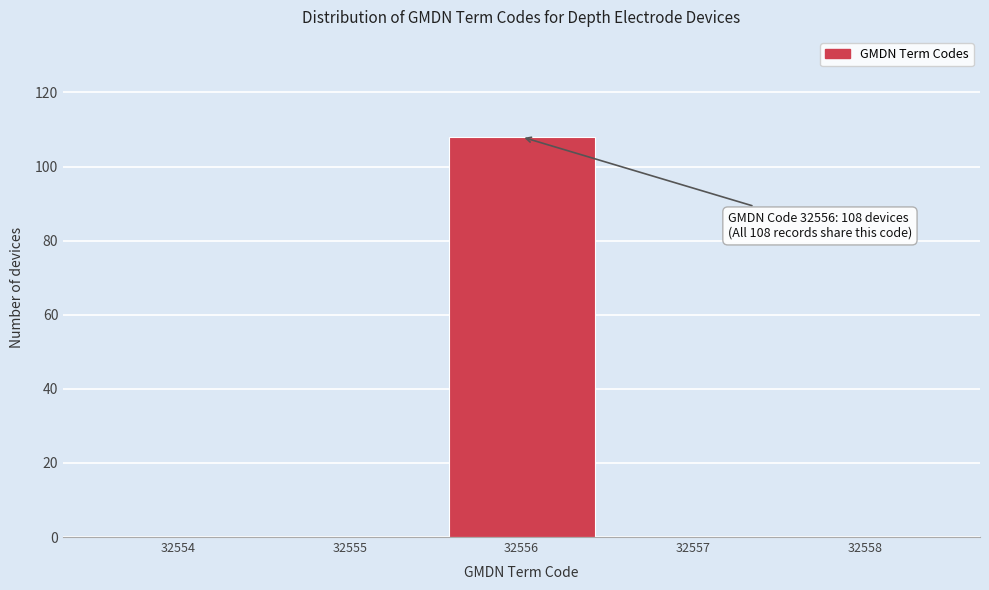

Reading right to left, transcribe all the data shown in this chart.

32558=0	32557=0	32556=108	32555=0	32554=0